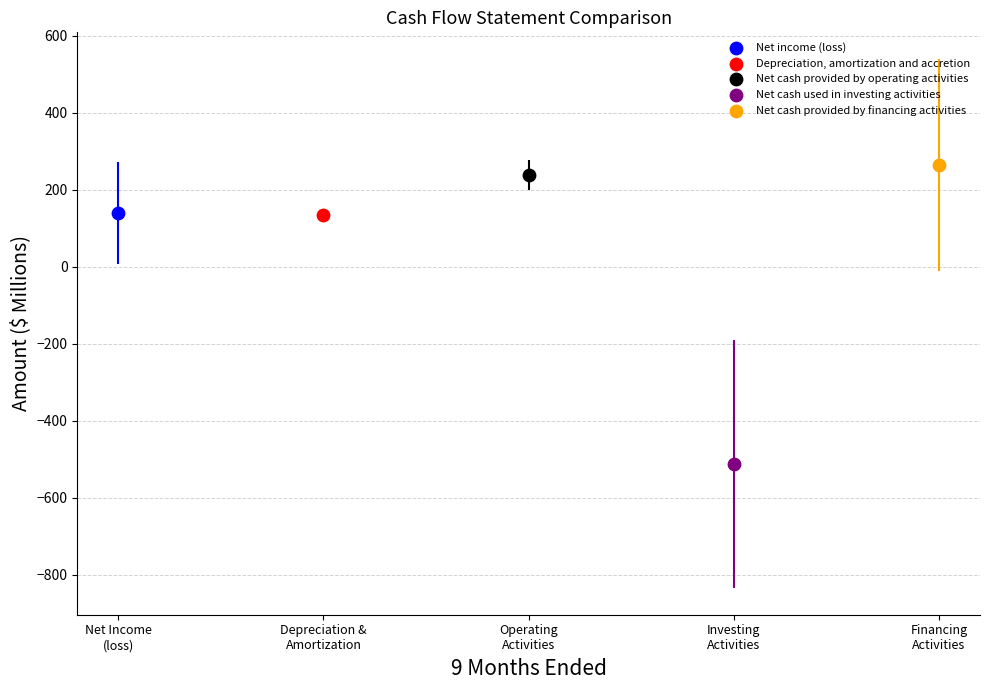

What are all the series names shown in the legend?

Net income (loss), Depreciation, amortization and accretion, Net cash provided by operating activities, Net cash used in investing activities, Net cash provided by financing activities